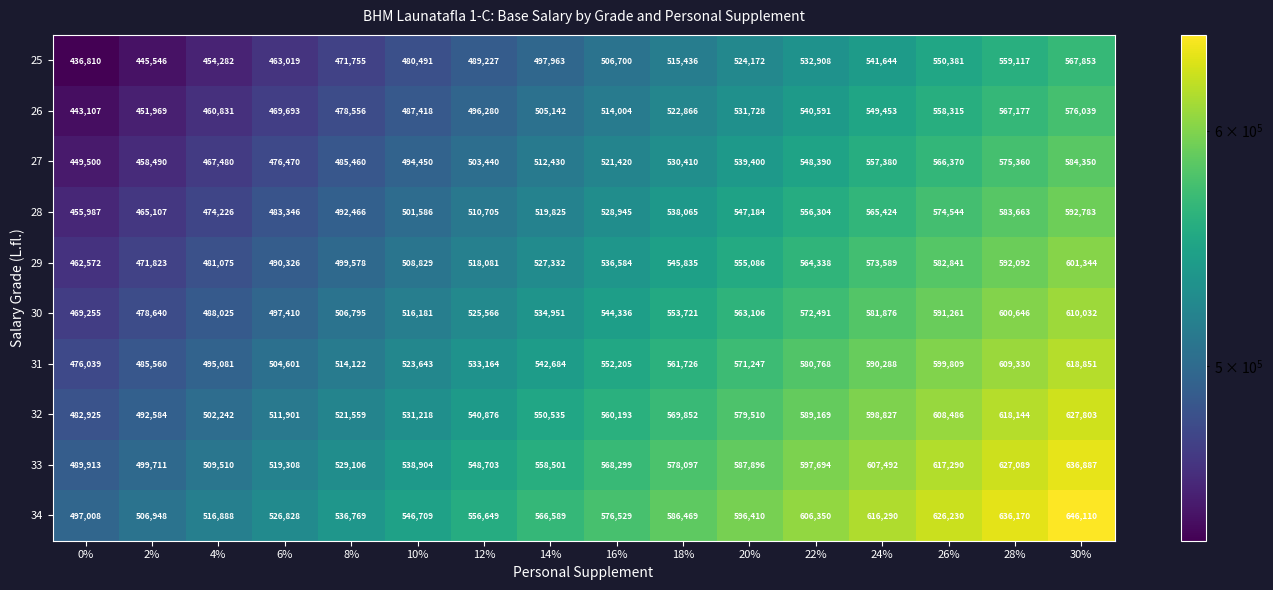

Which series has the widest spread of values?

34